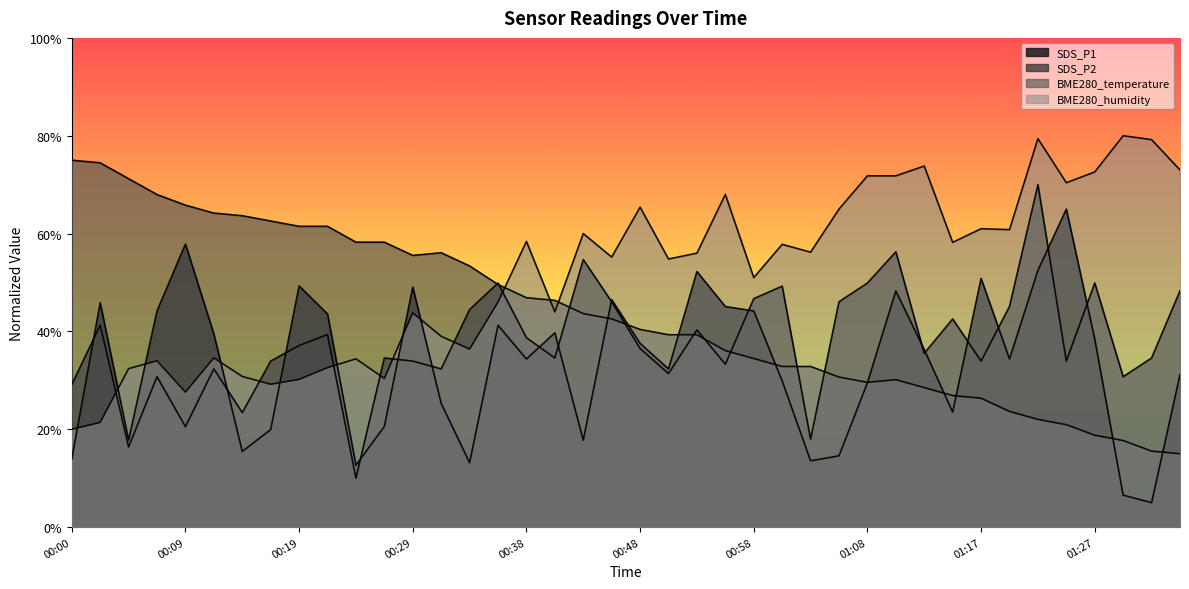

What is the value of the BME280_humidity point at the 29th from the left?

71.8